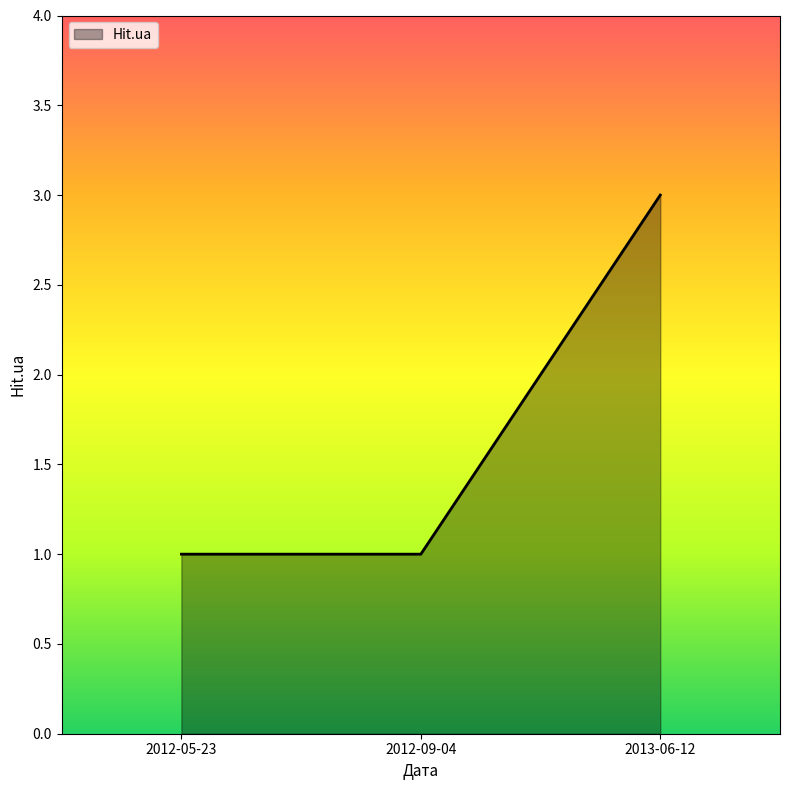

How many lines are shown in the chart?

1